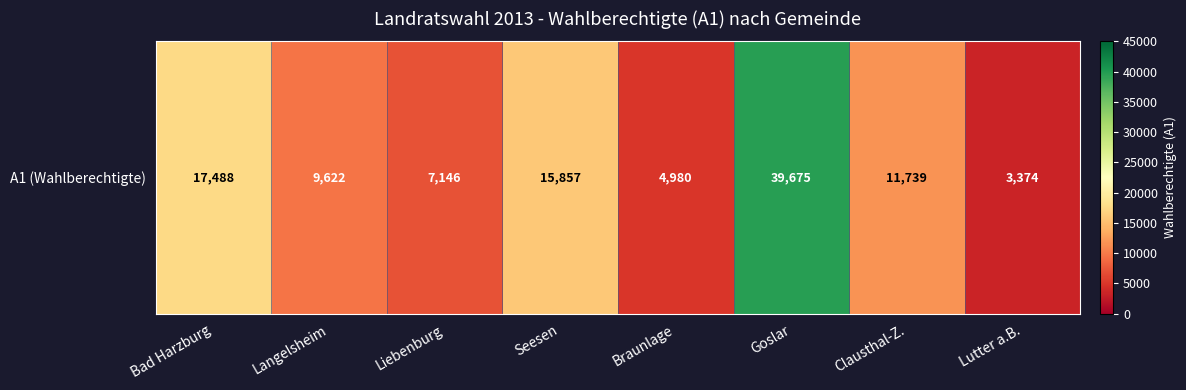

Which has a higher value, Liebenburg or Bad Harzburg?

Bad Harzburg